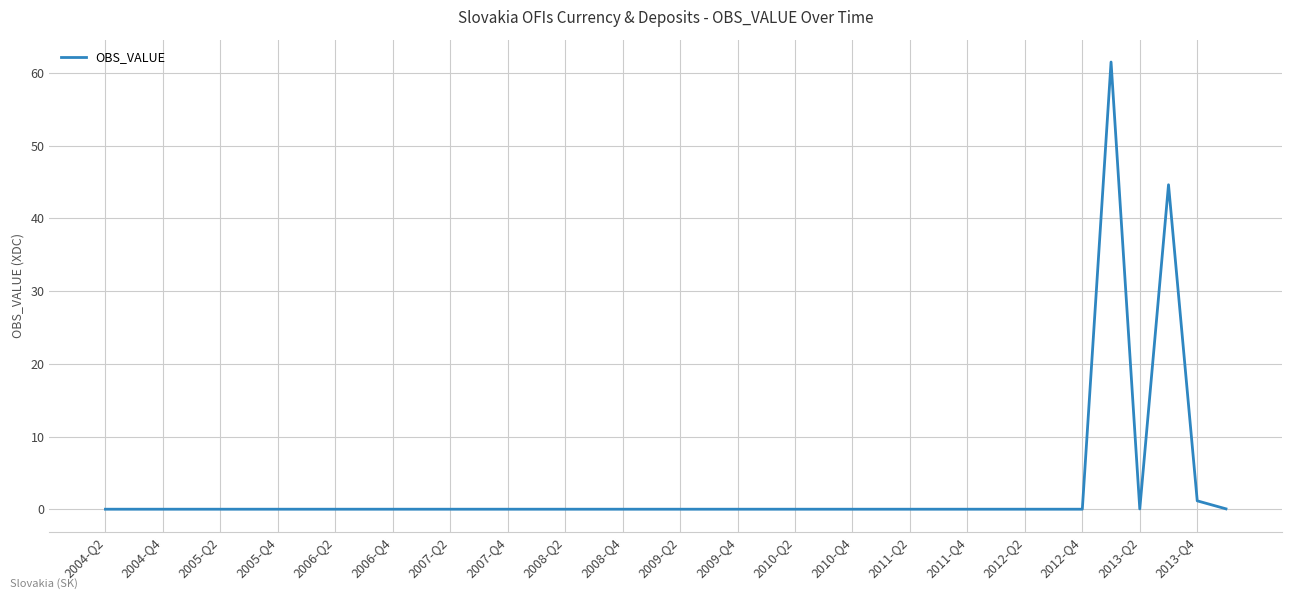

What is the difference between the maximum and minimum values?

61.5